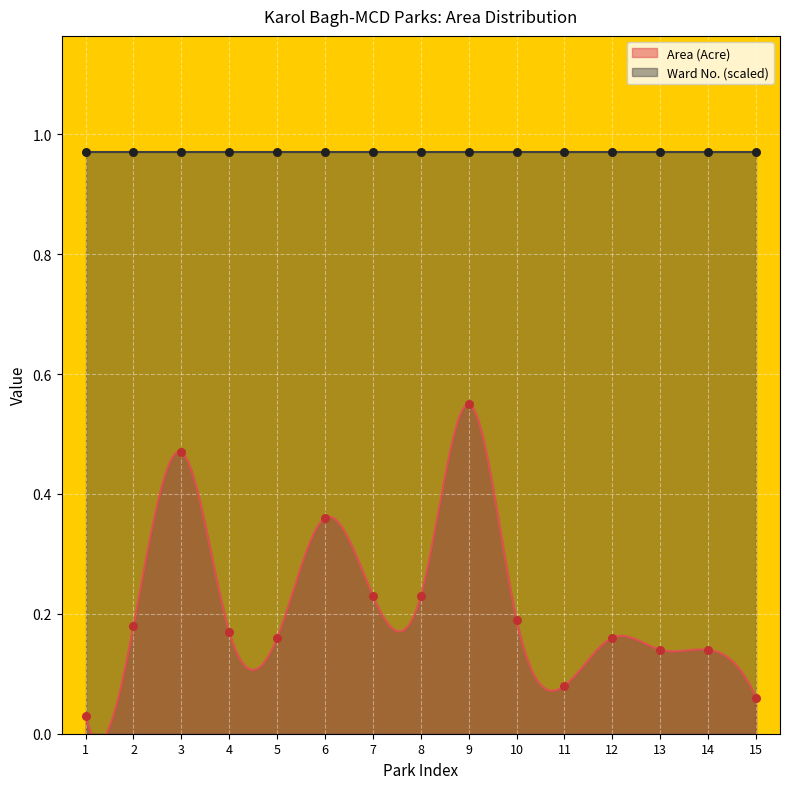

What is the change in value from 6 to 12?

-0.2